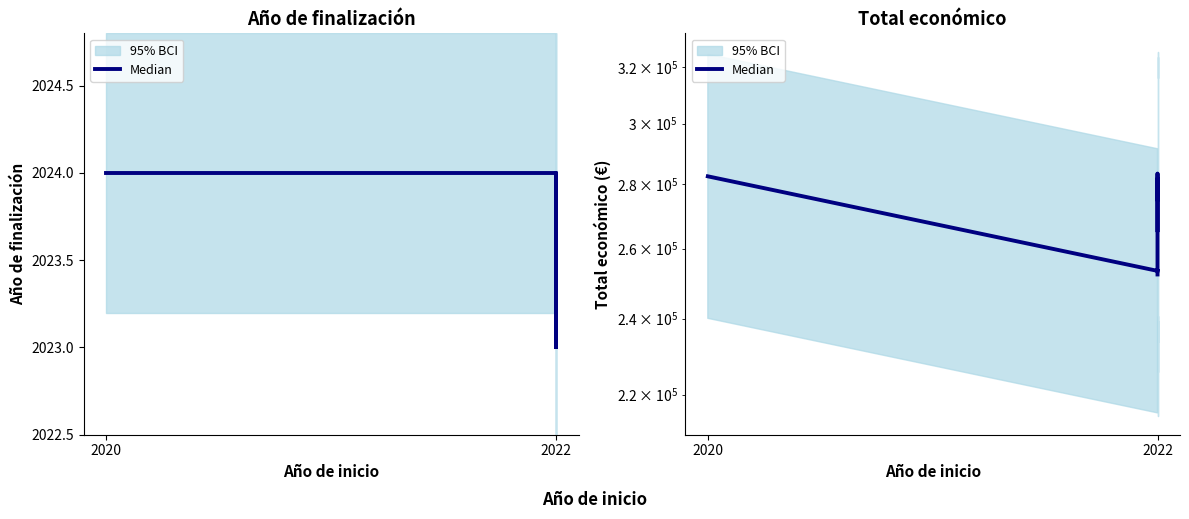

What is the label of the 8th point from the right?

2020